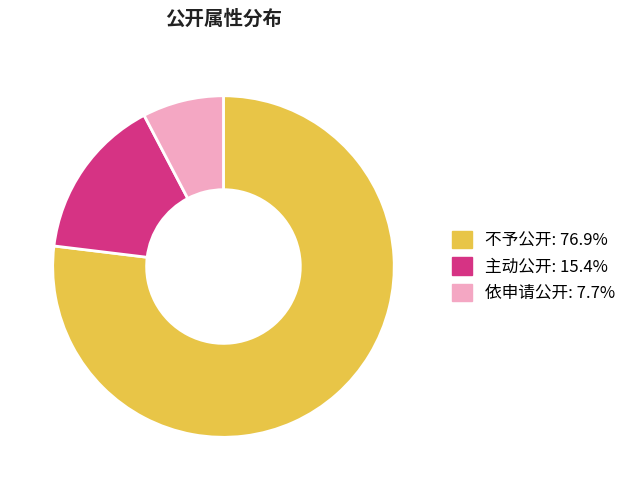

True or false: 依申请公开 accounts for 8% of the total.

True